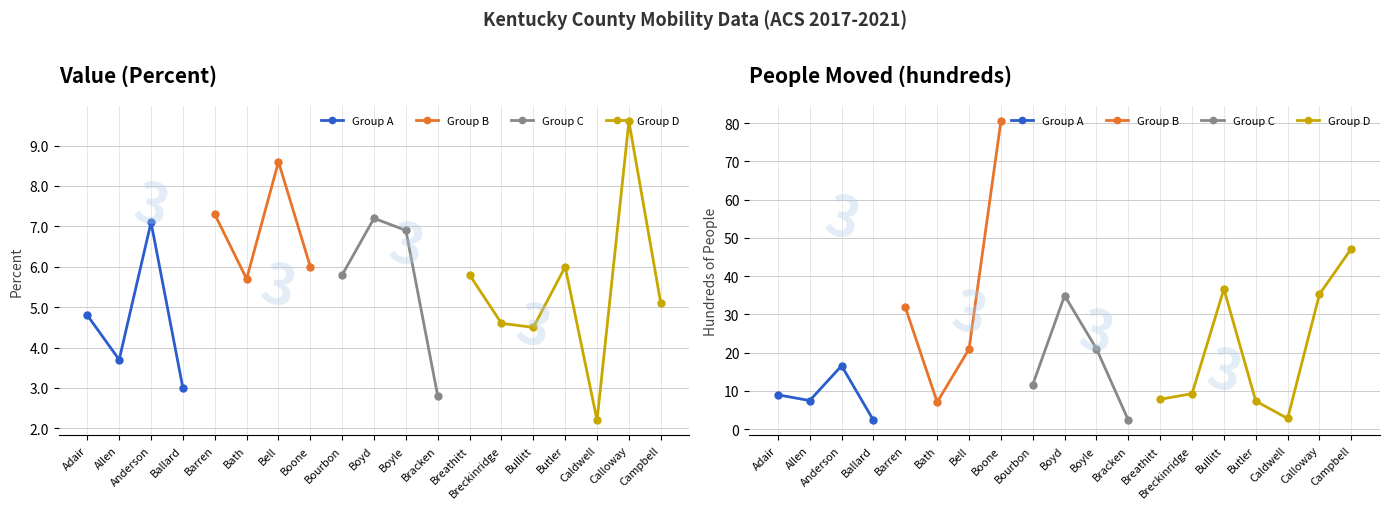

Is this an area chart (filled region under the line)?

No